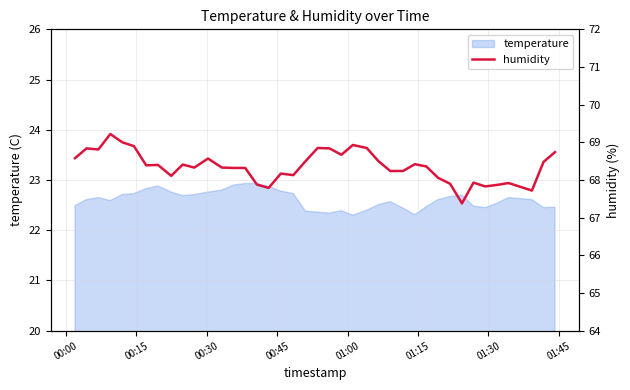

What is the highest value of the temperature series?

22.9